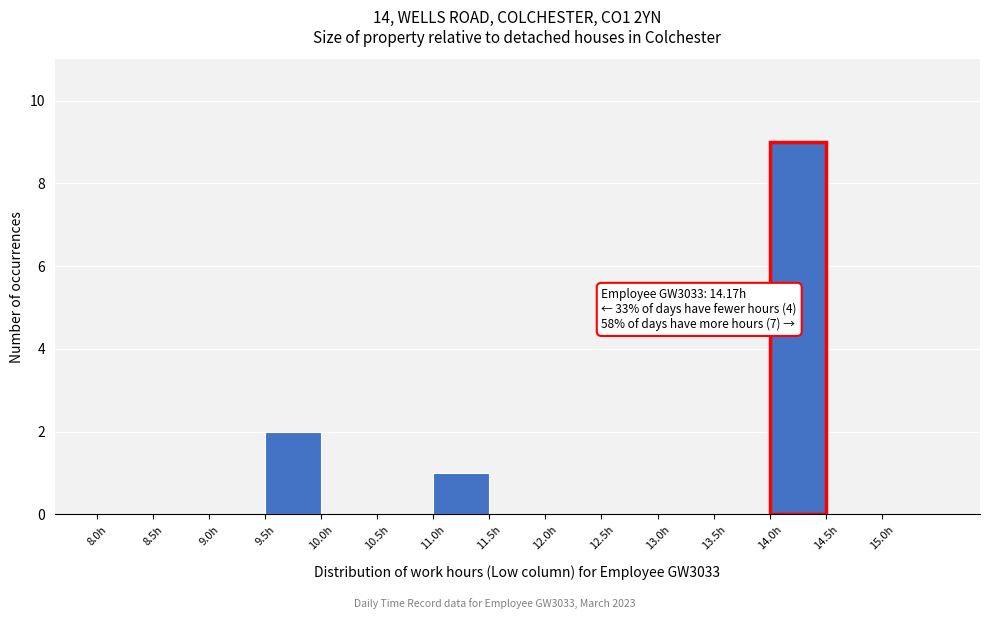

Which range on the x-axis has the tallest bar?

14.0 to 14.5